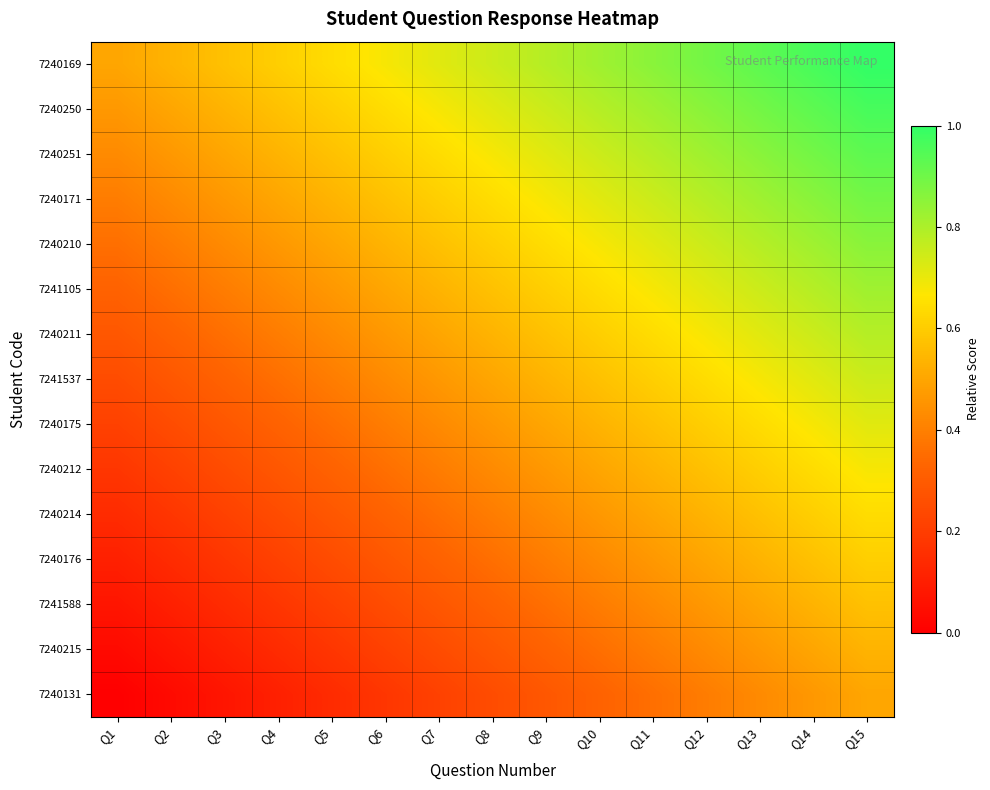

Between Q10 and Q12, which series saw the biggest shift?

7240169